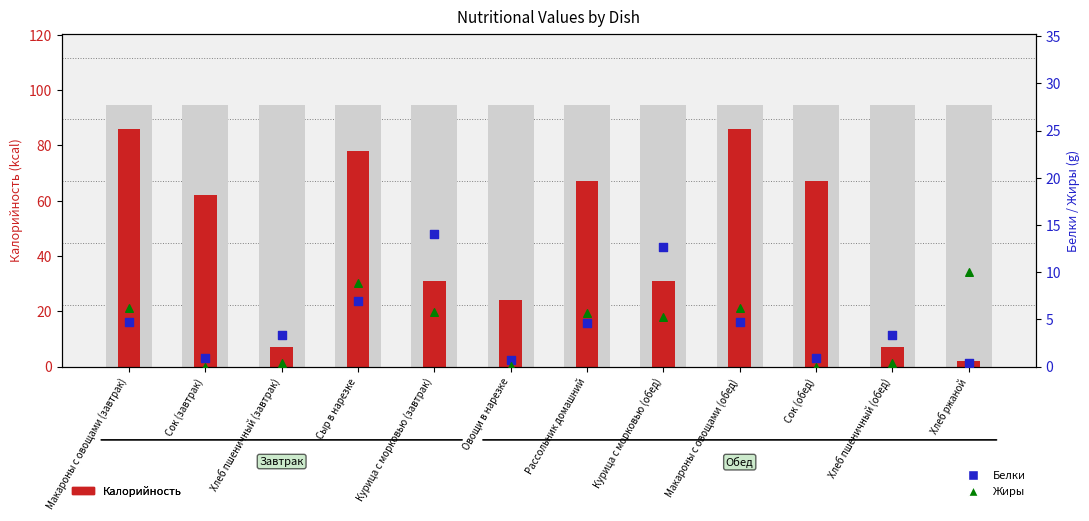

Which series has the largest total across all categories?

Калорийность